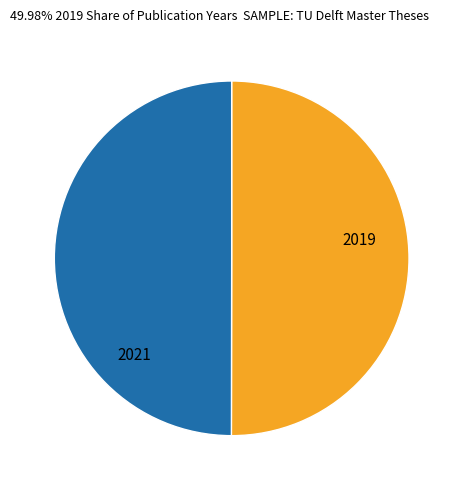

What percentage is the 2021 slice, to the nearest percent?

50%